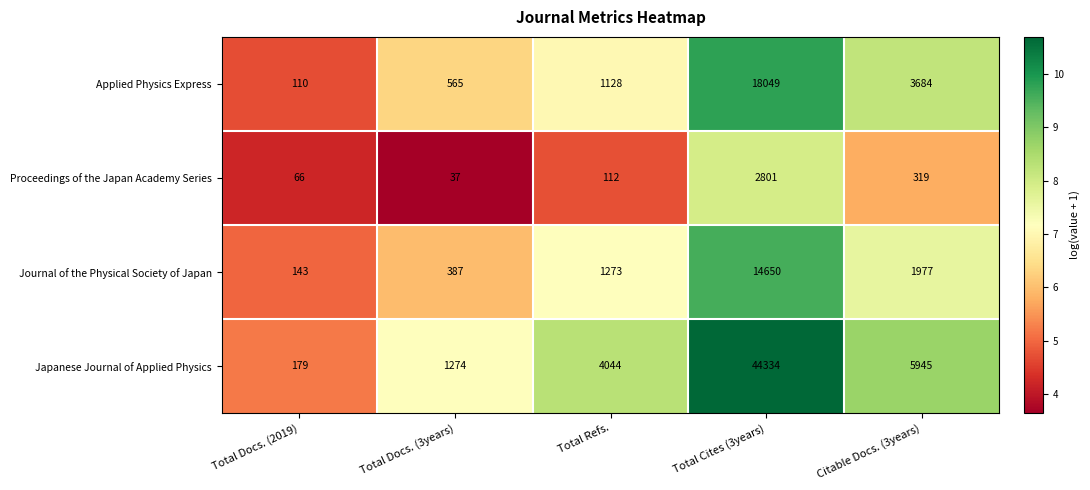

What is the sum of all Proceedings of the Japan Academy Series values?

3335